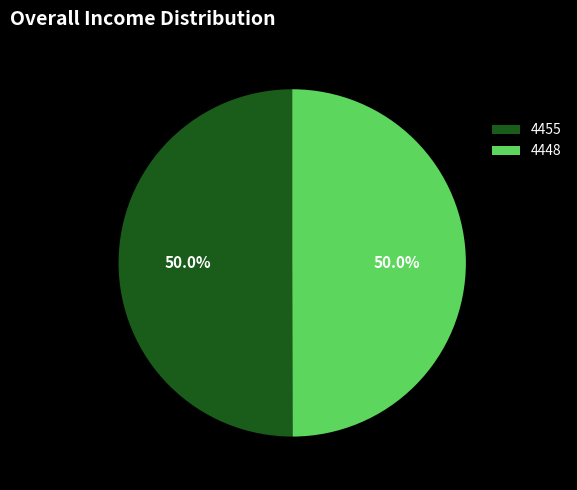

How many segments does this pie chart have?

2